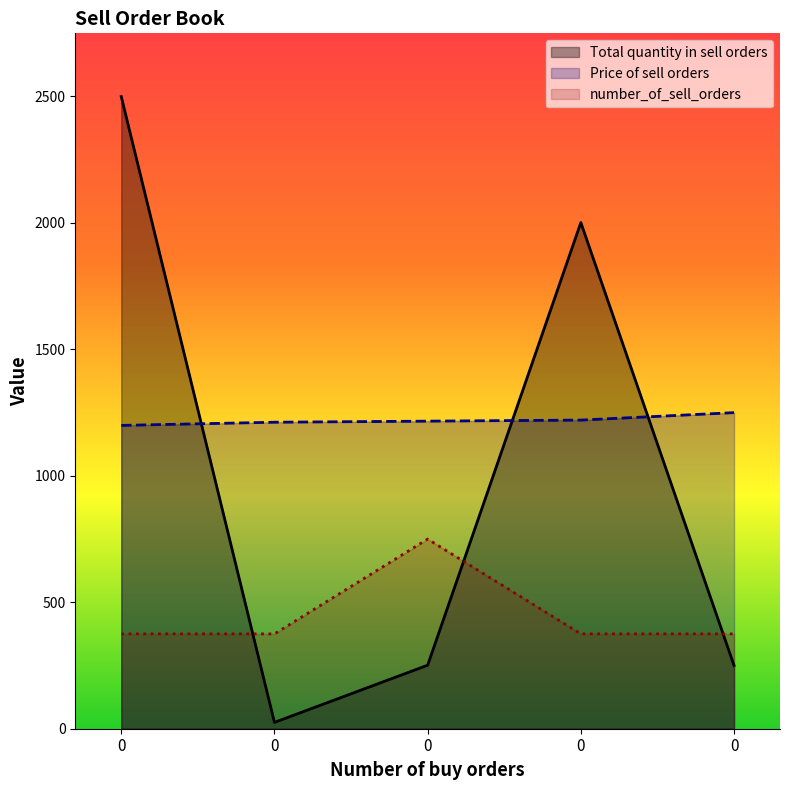

What are all the series names shown in the legend?

Total quantity in sell orders, Price of sell orders, number_of_sell_orders